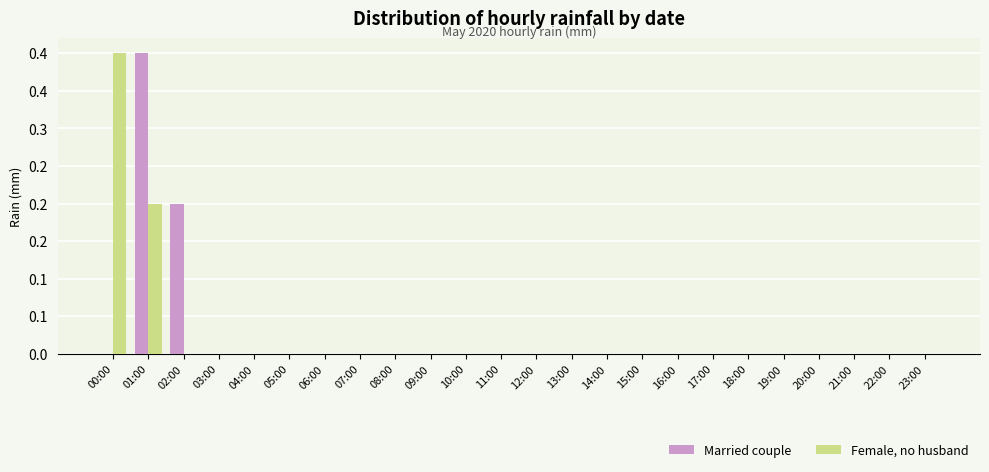

Does the chart contain stacked bars?

No